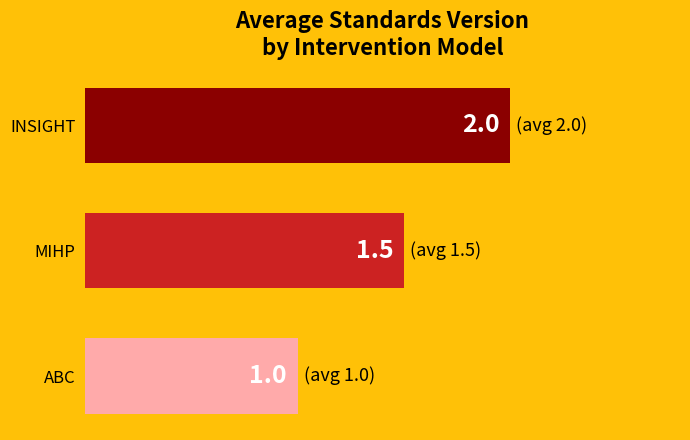

What is the difference between the values at INSIGHT and MIHP?

0.5